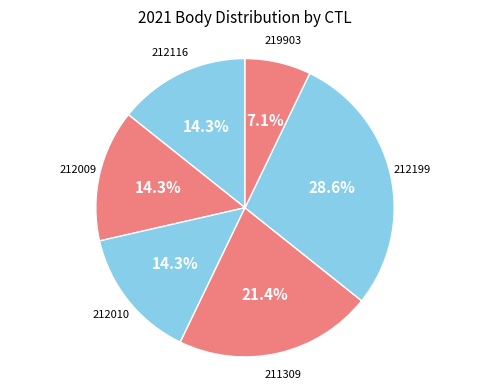

Is there any slice that represents more than half of the pie?

No